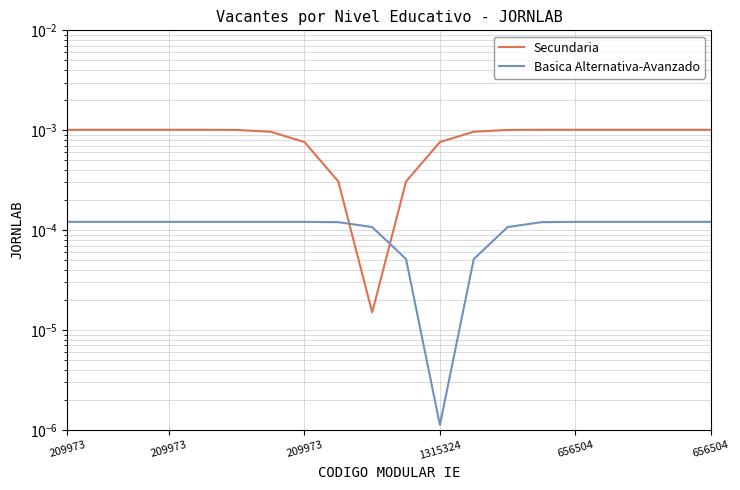

Is the value of Secundaria at 7 greater than the value of Basica Alternativa-Avanzado at 9?

Yes